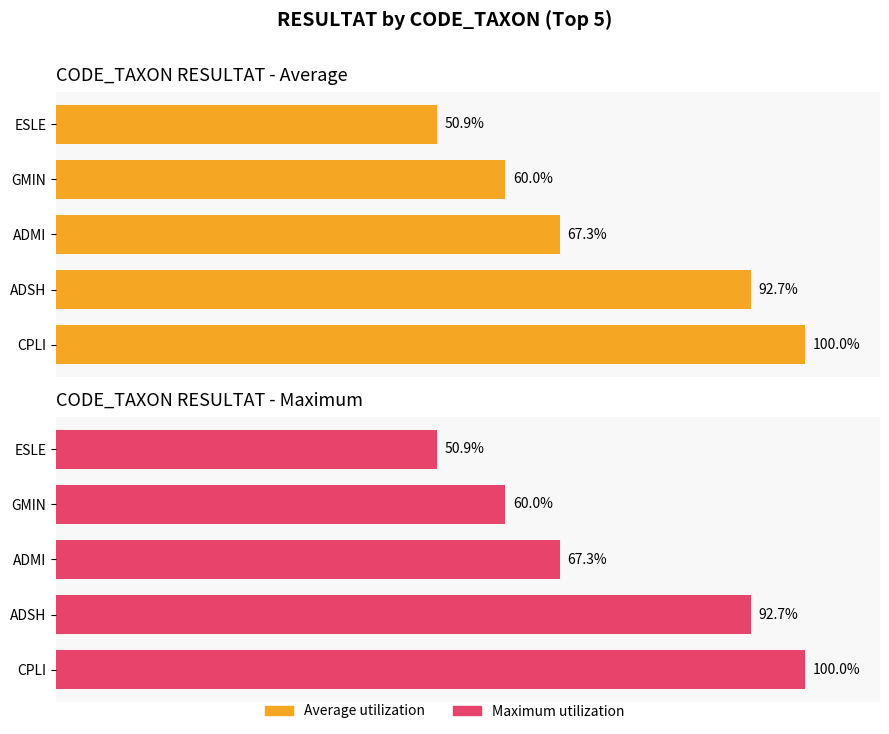

Does the chart contain stacked bars?

No